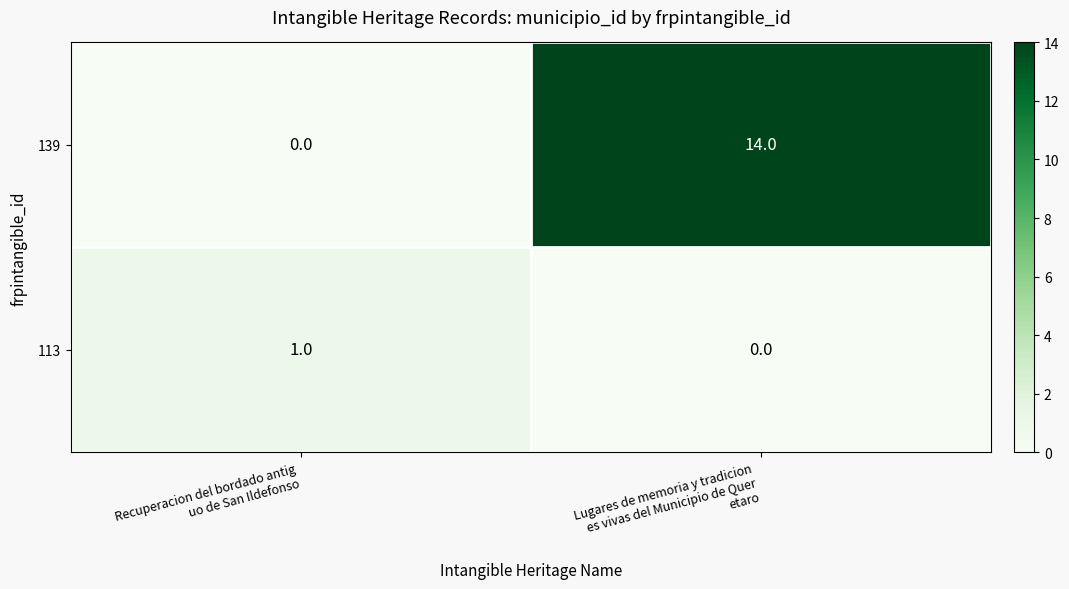

List the series in order of their peak value, highest first.

139, 113